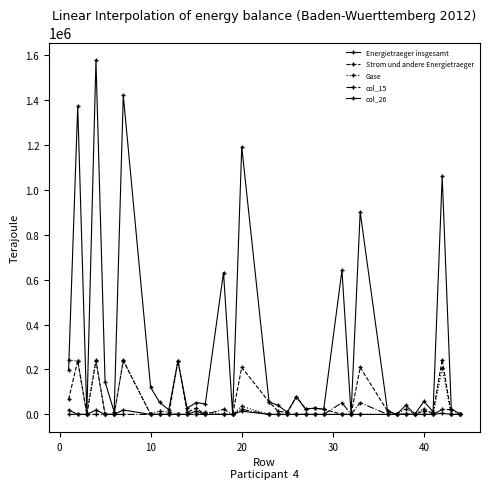

Which series has the widest spread of values?

Energietraeger insgesamt